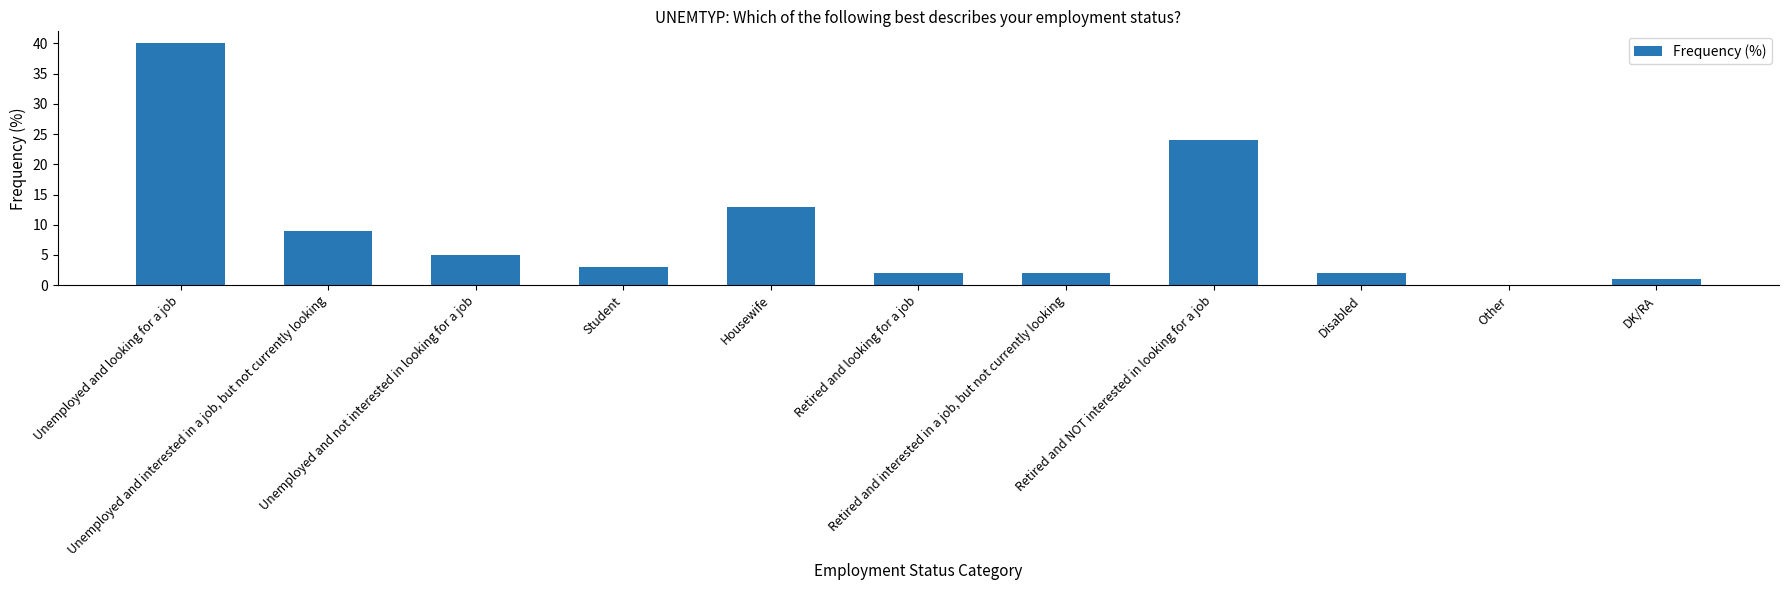

How many series are shown in this chart?

1